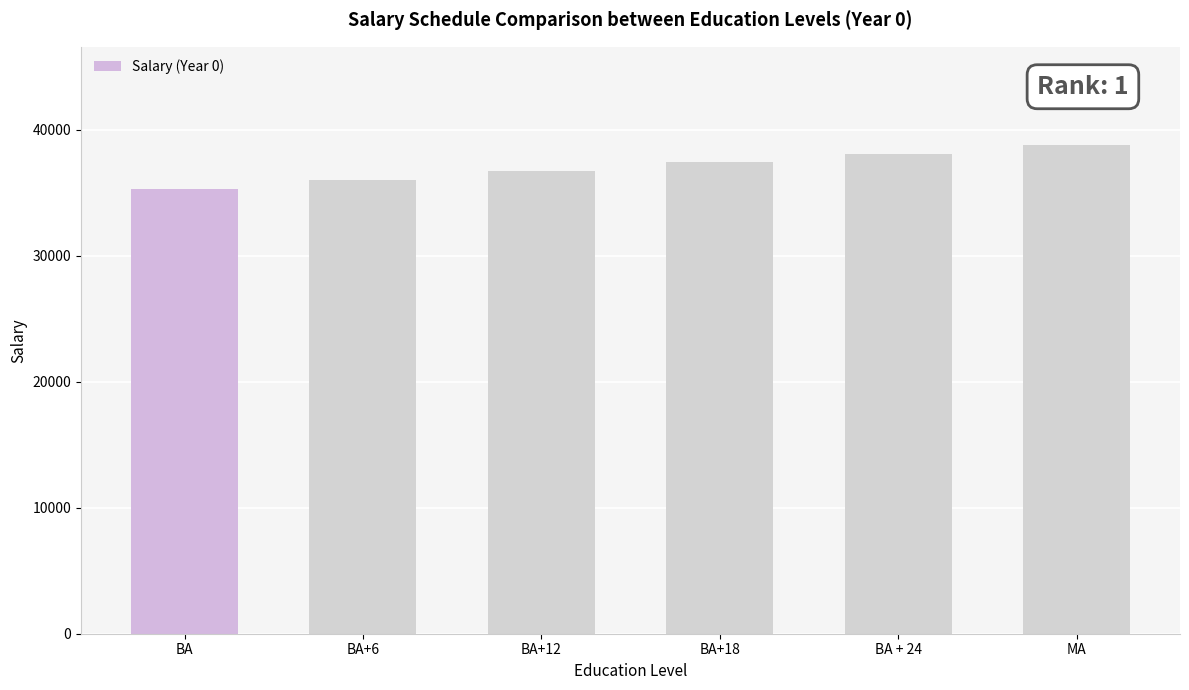

Does the chart contain stacked bars?

No